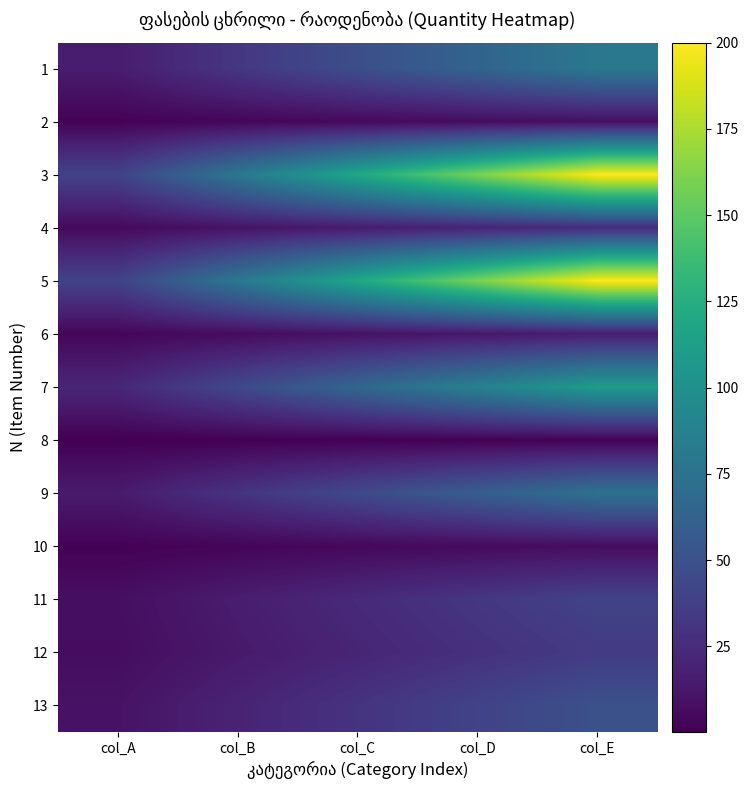

Reading right to left, what are all the values shown in this chart?

1: col_E=80.0	col_D=64.0	col_C=48.0	col_B=32.0	col_A=16.0
2: col_E=8.0	col_D=6.4	col_C=4.8	col_B=3.2	col_A=1.6
3: col_E=200.0	col_D=160.0	col_C=120.0	col_B=80.0	col_A=40.0
4: col_E=25.0	col_D=20.0	col_C=15.0	col_B=10.0	col_A=5.0
5: col_E=200.0	col_D=160.0	col_C=120.0	col_B=80.0	col_A=40.0
6: col_E=16.0	col_D=12.8	col_C=9.6	col_B=6.4	col_A=3.2
7: col_E=110.0	col_D=88.0	col_C=66.0	col_B=44.0	col_A=22.0
8: col_E=1.0	col_D=0.8	col_C=0.6	col_B=0.4	col_A=0.2
9: col_E=75.0	col_D=60.0	col_C=45.0	col_B=30.0	col_A=15.0
10: col_E=7.0	col_D=5.6	col_C=4.2	col_B=2.8	col_A=1.4
11: col_E=40.0	col_D=32.0	col_C=24.0	col_B=16.0	col_A=8.0
12: col_E=35.0	col_D=28.0	col_C=21.0	col_B=14.0	col_A=7.0
13: col_E=50.0	col_D=40.0	col_C=30.0	col_B=20.0	col_A=10.0